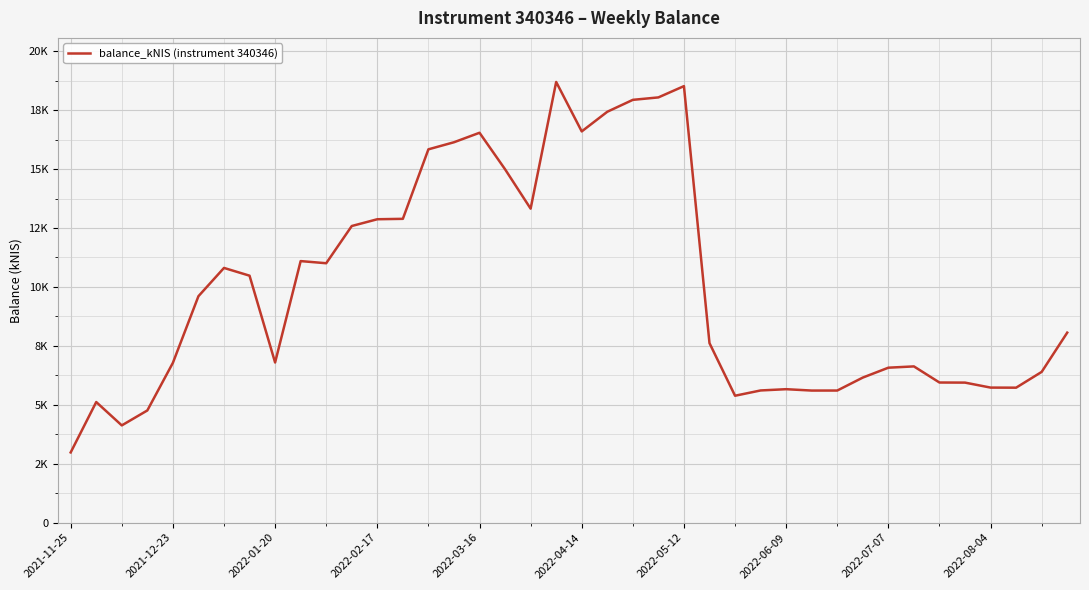

Does the chart display data point markers on the line(s)?

No